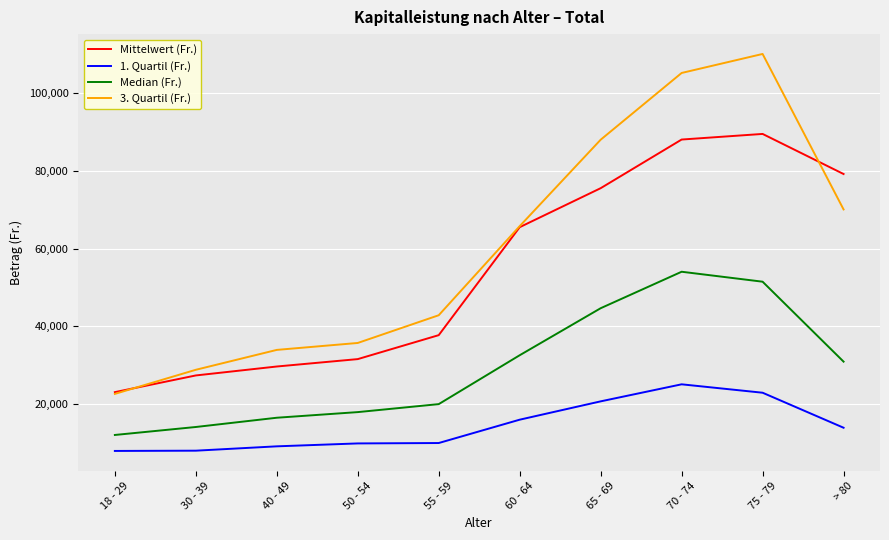

Which series has the largest range (max minus min)?

3. Quartil (Fr.)